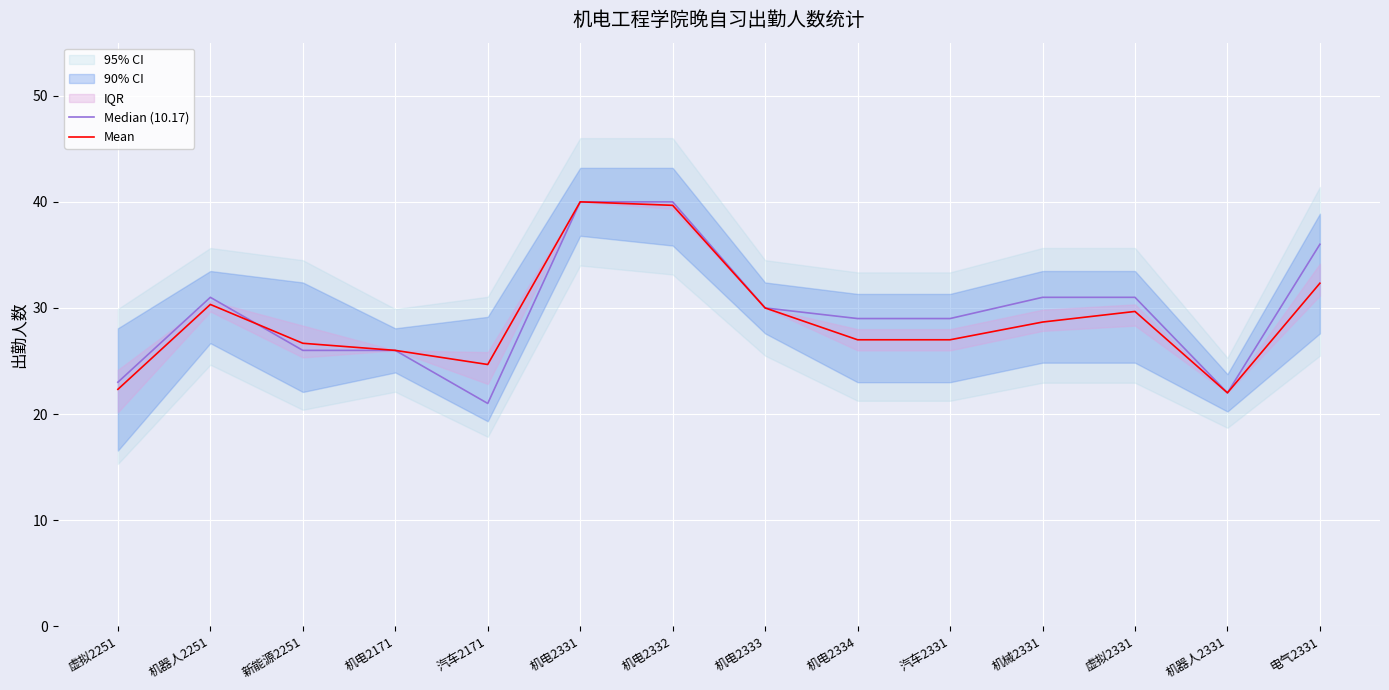

List the labels in order of Mean value, smallest first.

机器人2331, 虚拟2251, 汽车2171, 机电2171, 新能源2251, 机电2334, 汽车2331, 机械2331, 虚拟2331, 机电2333, 机器人2251, 电气2331, 机电2332, 机电2331